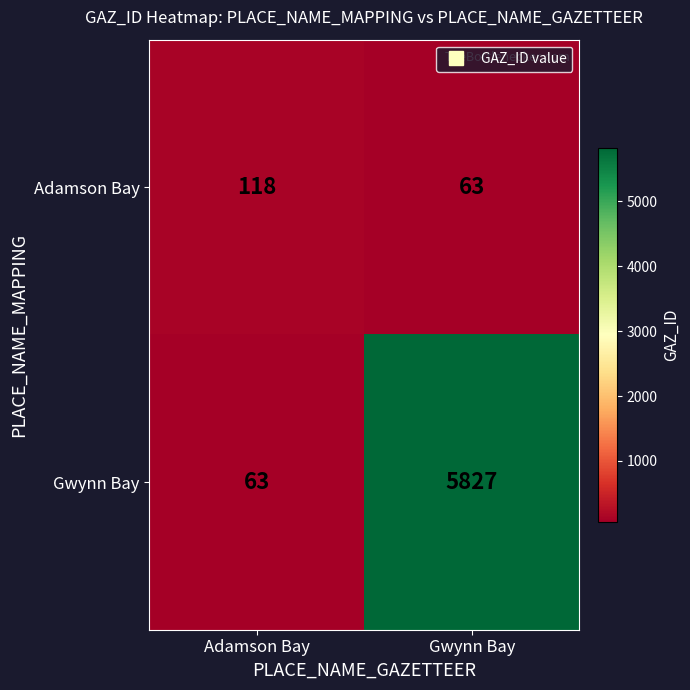

Where is Gwynn Bay nearest to the value 2945?

Adamson Bay